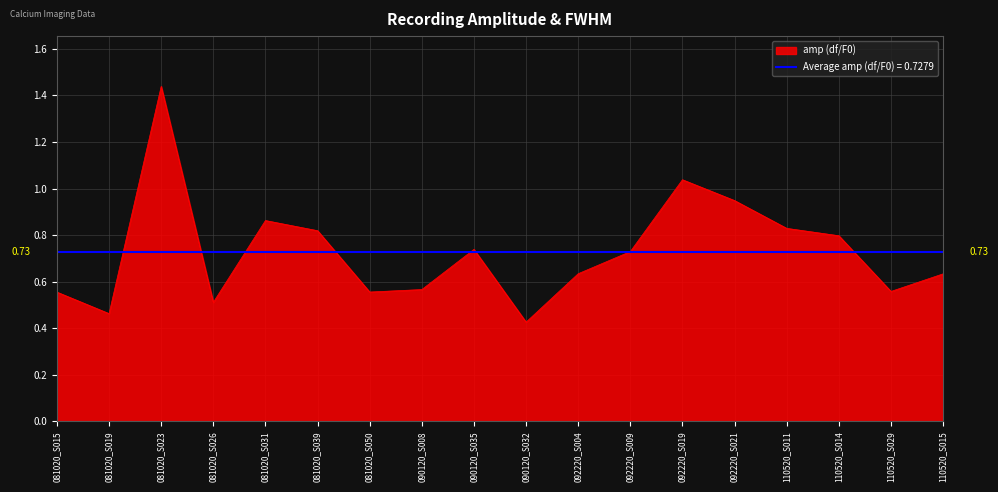

List the labels in order of value, smallest first.

090120_S032, 081020_S019, 081020_S026, 081020_S015, 081020_S050, 110520_S029, 090120_S008, 110520_S015, 092220_S004, 092220_S009, 090120_S035, 110520_S014, 081020_S039, 110520_S011, 081020_S031, 092220_S021, 092220_S019, 081020_S023